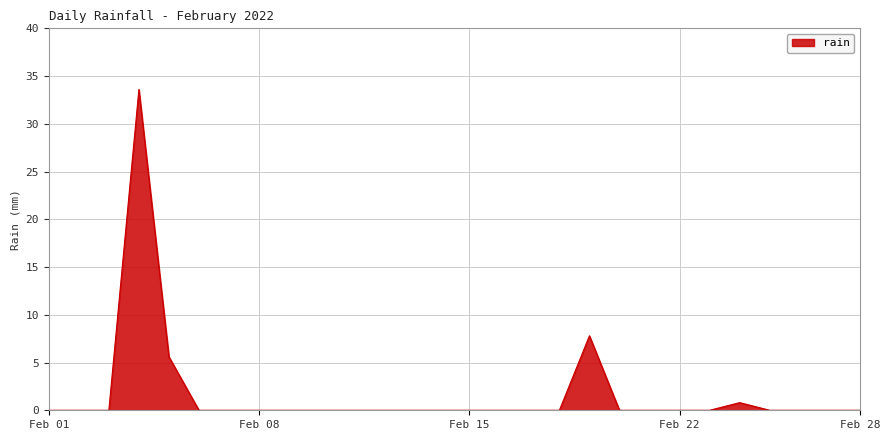

What is the difference between the maximum and minimum values?

33.6